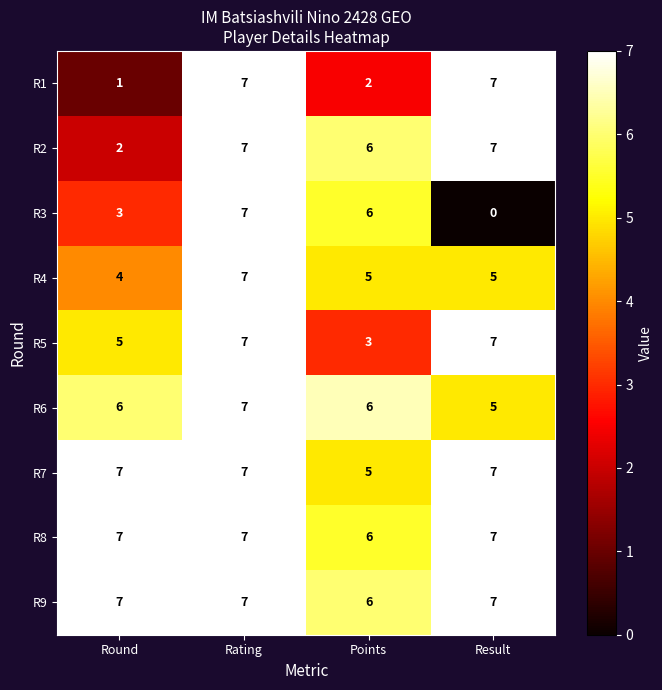

The R3 series shows 4 at Result. True or false?

False